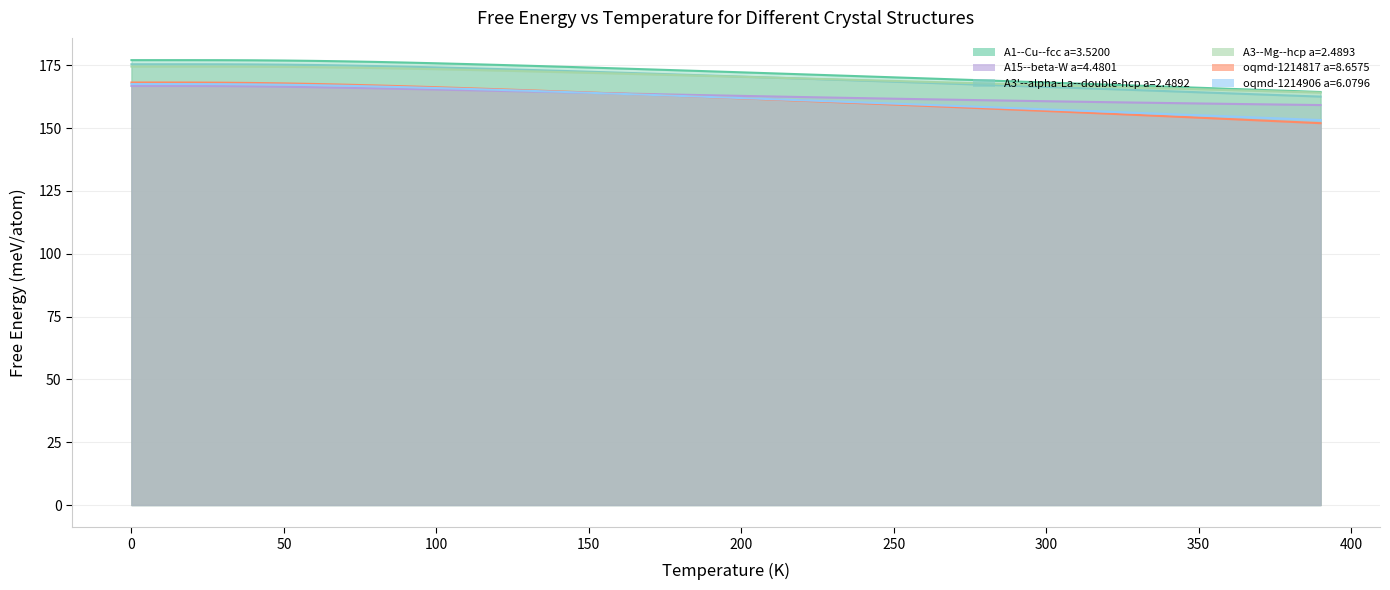

List the labels in order of A15--beta-W a=4.4801 value, smallest first.

390.0, 380.0, 370.0, 360.0, 350.0, 340.0, 330.0, 320.0, 310.0, 300.0, 290.0, 280.0, 270.0, 260.0, 250.0, 240.0, 230.0, 220.0, 210.0, 200.0, 190.0, 180.0, 170.0, 160.0, 150.0, 140.0, 130.0, 120.0, 110.0, 100.0, 90.0, 80.0, 70.0, 60.0, 50.0, 40.0, 30.0, 20.0, 0.0, 10.0